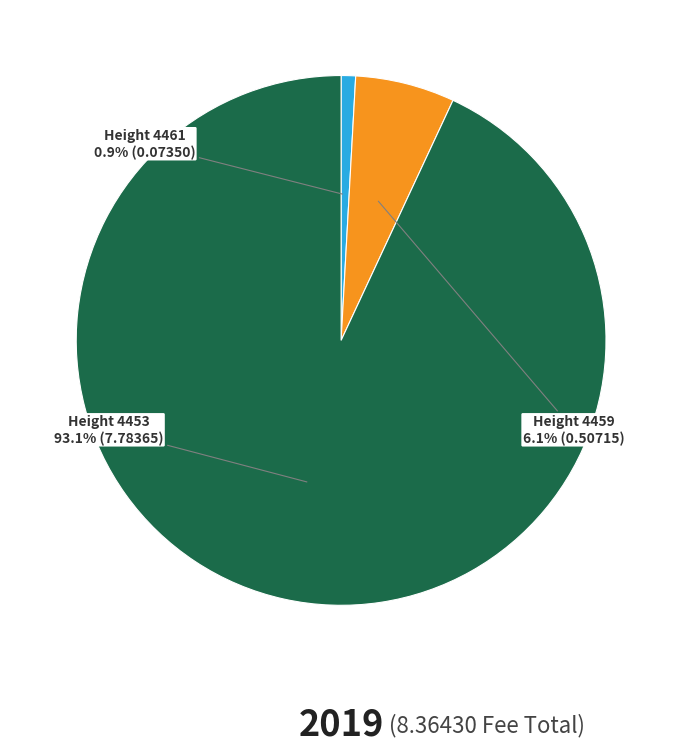

Is there any slice that represents more than half of the pie?

Yes